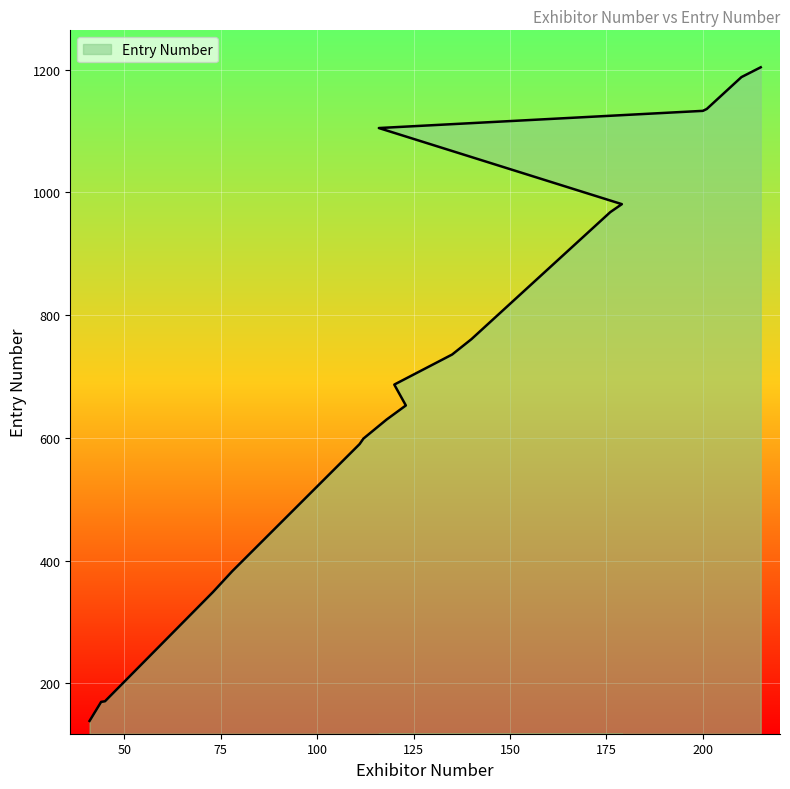

Which category has the highest value across all series?

215